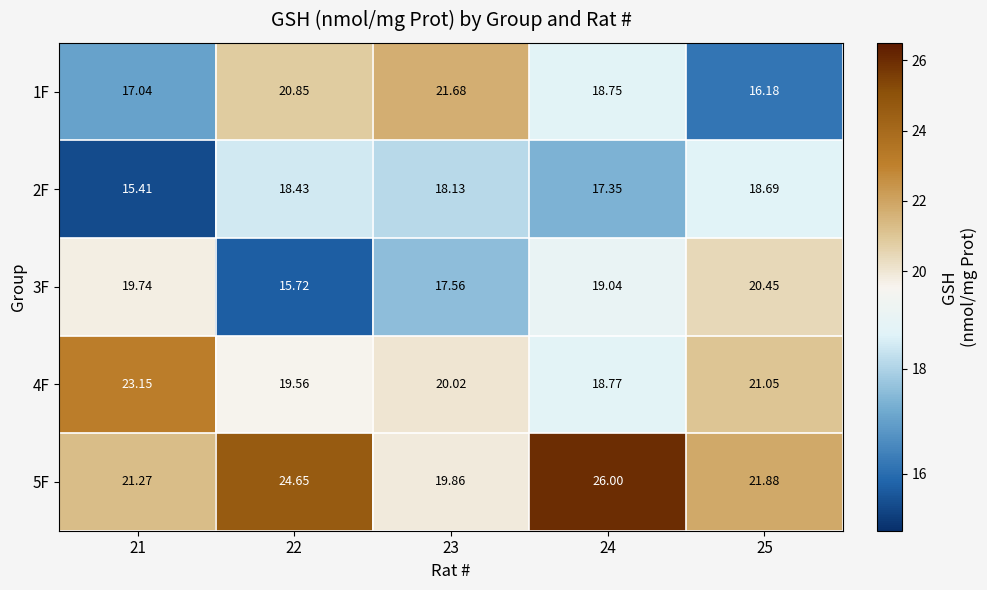

How many data points in 2F are above 18?

3